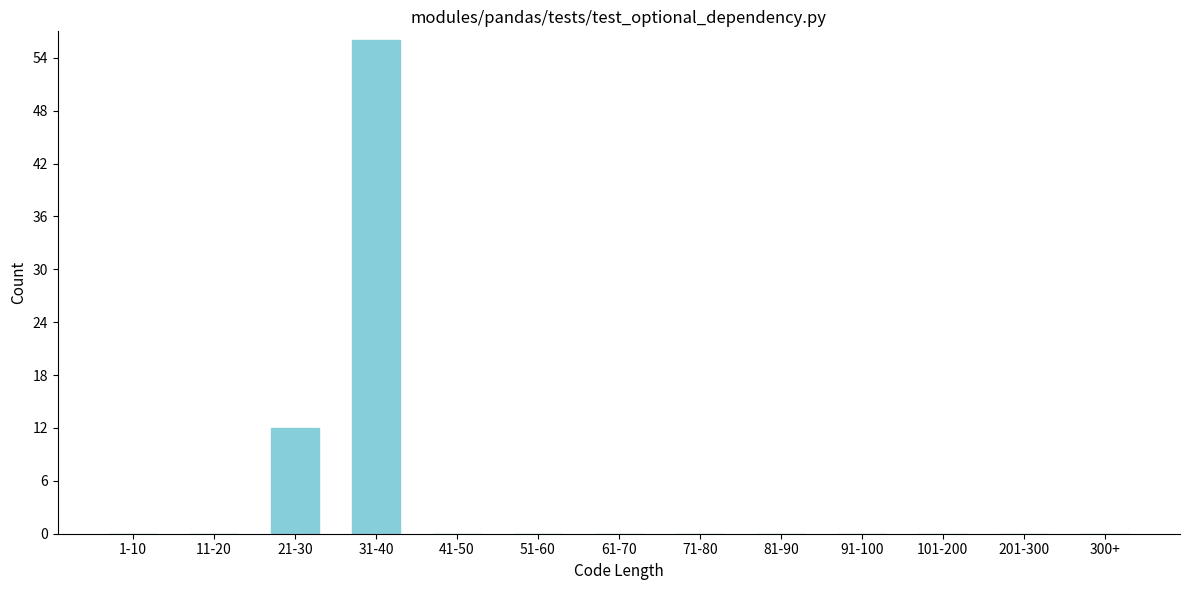

Reading right to left, extract all data points from this chart.

300+=0	201-300=0	101-200=0	91-100=0	81-90=0	71-80=0	61-70=0	51-60=0	41-50=0	31-40=56	21-30=12	11-20=0	1-10=0